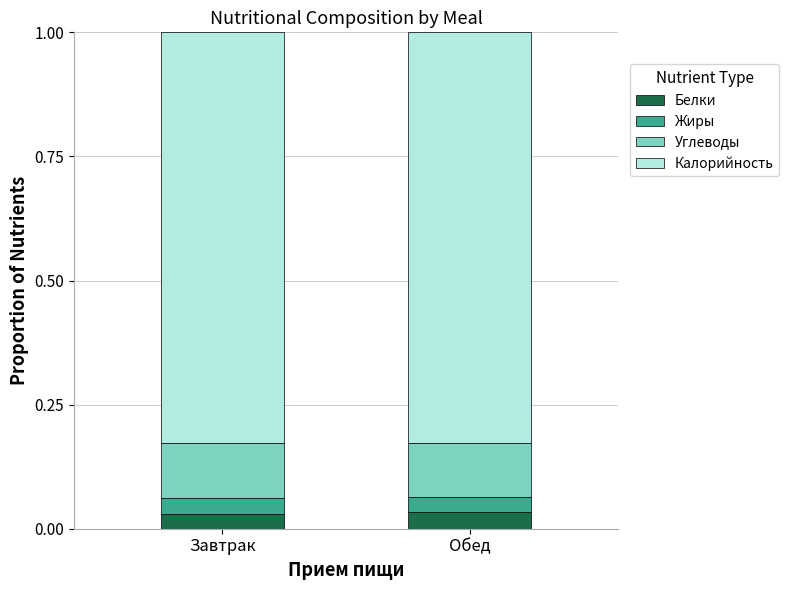

What is the total value across all series at Завтрак?

1.0